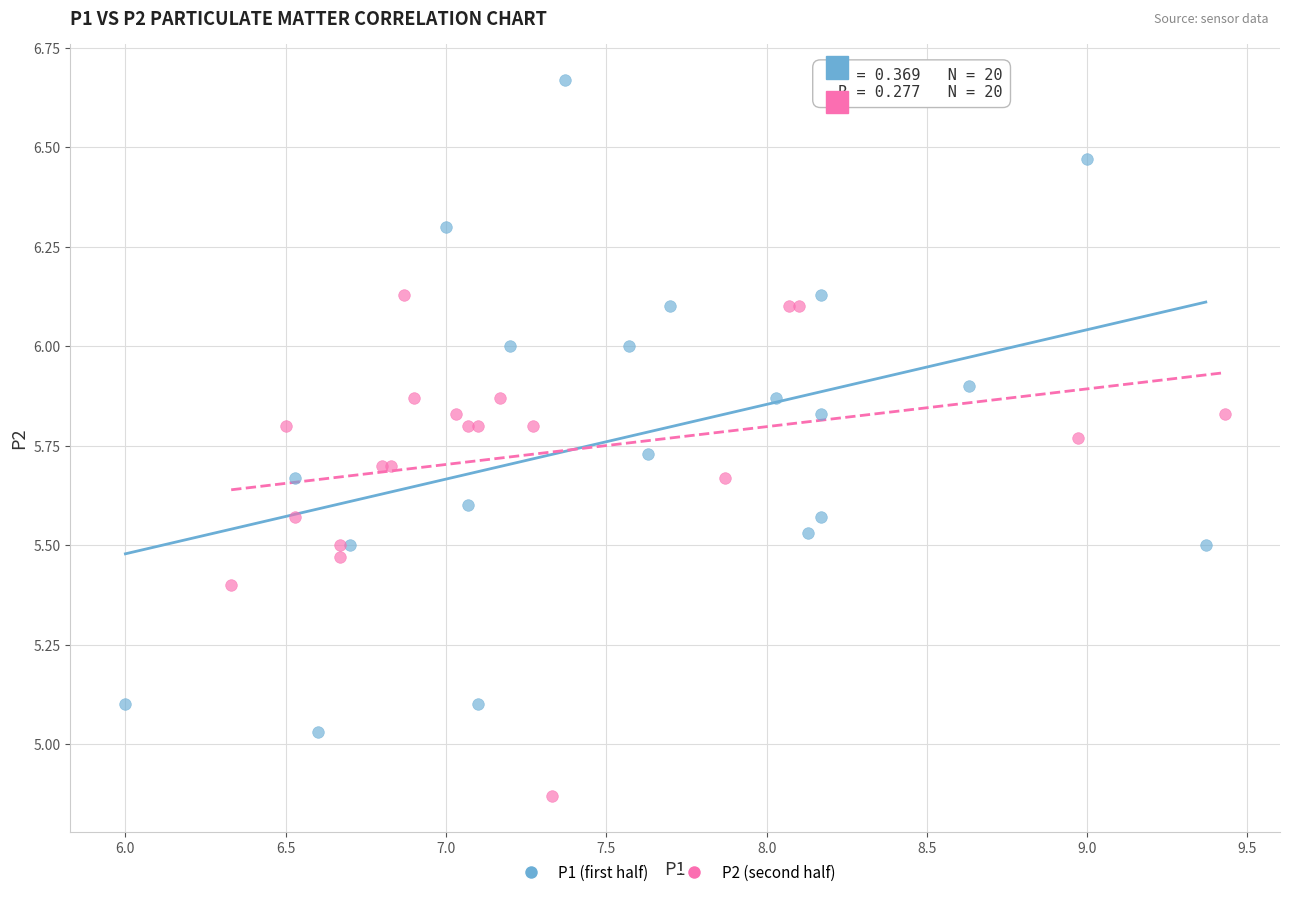

Which series contains the highest Y value?

P1 (first half)